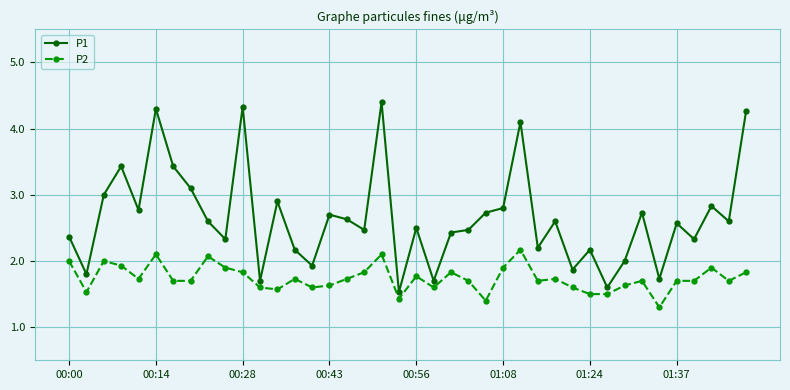

Reading left to right, transcribe all the data shown in this chart.

P1: 2.4	1.8	3.0	3.4	2.8	4.3	3.4	3.1	2.6	2.3	4.3	1.7	2.9	2.2	1.9	2.7	2.6	2.5	4.4	1.5	2.5	1.7	2.4	2.5	2.7	2.8	4.1	2.2	2.6	1.9	2.2	1.6	2.0	2.7	1.7	2.6	2.3	2.8	2.6	4.3
P2: 2.0	1.5	2.0	1.9	1.7	2.1	1.7	1.7	2.1	1.9	1.8	1.6	1.6	1.7	1.6	1.6	1.7	1.8	2.1	1.4	1.8	1.6	1.8	1.7	1.4	1.9	2.2	1.7	1.7	1.6	1.5	1.5	1.6	1.7	1.3	1.7	1.7	1.9	1.7	1.8